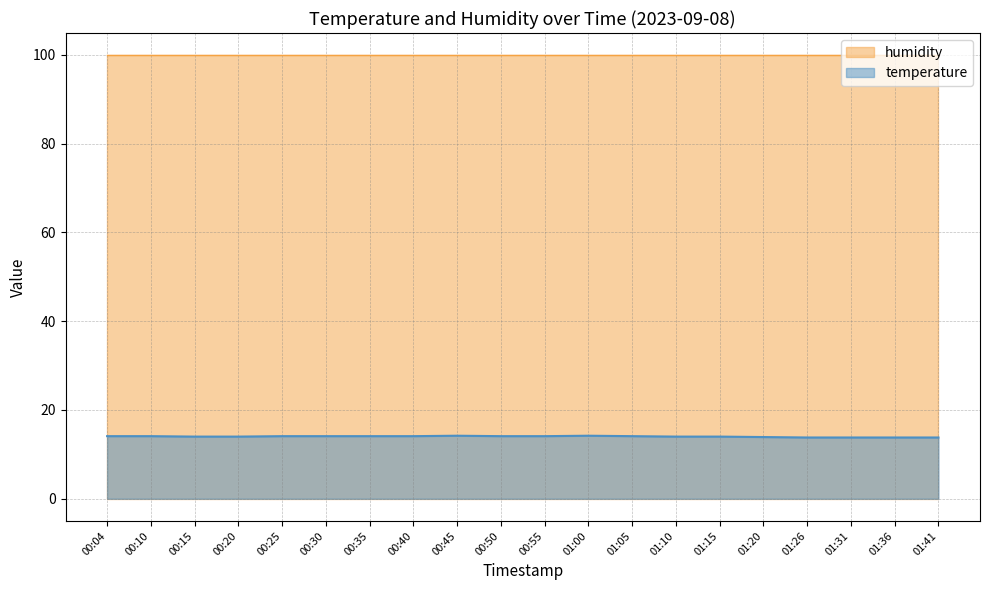

What is the smallest value displayed?

13.8